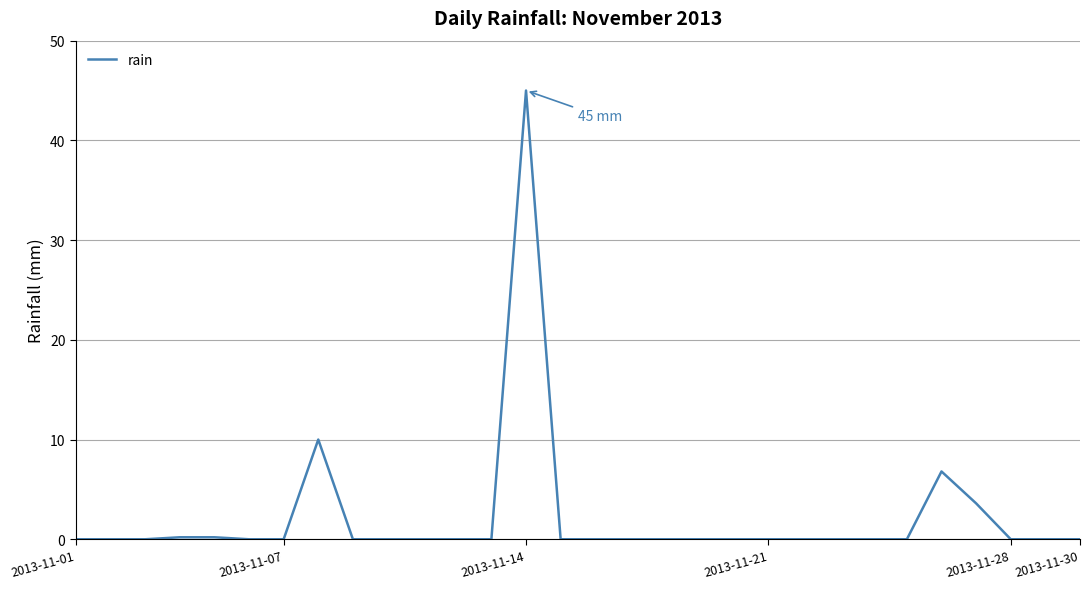

How many lines are shown in the chart?

1